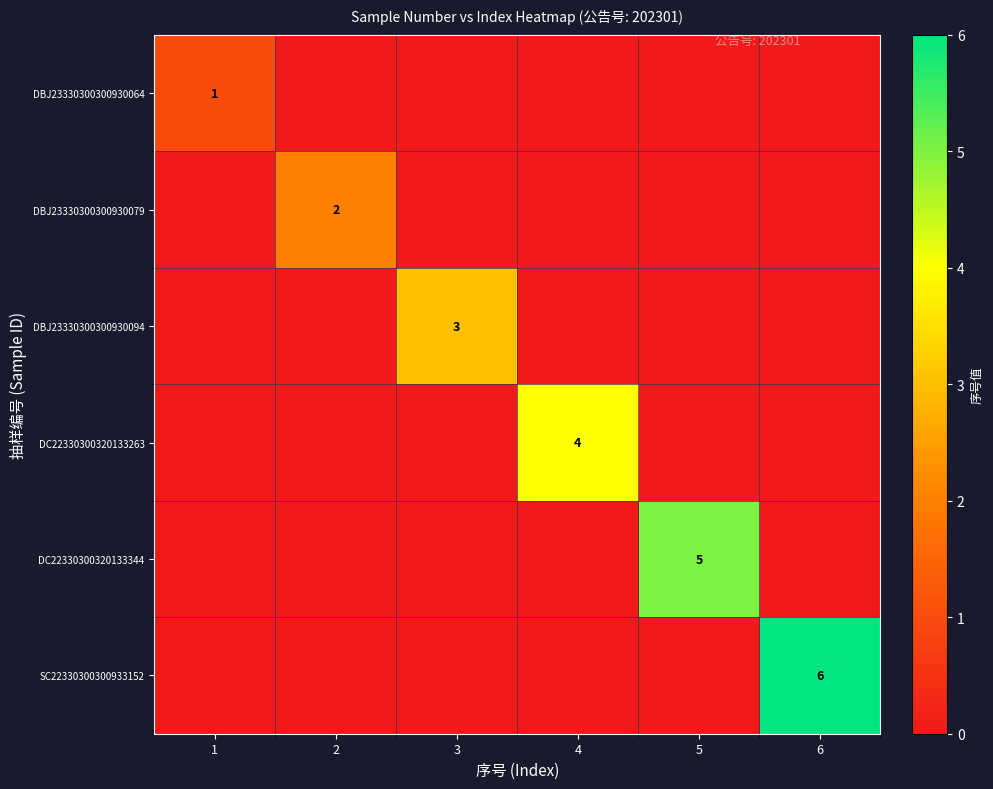

The value of DC22330300320133344 at 5 is 5. True or false?

True